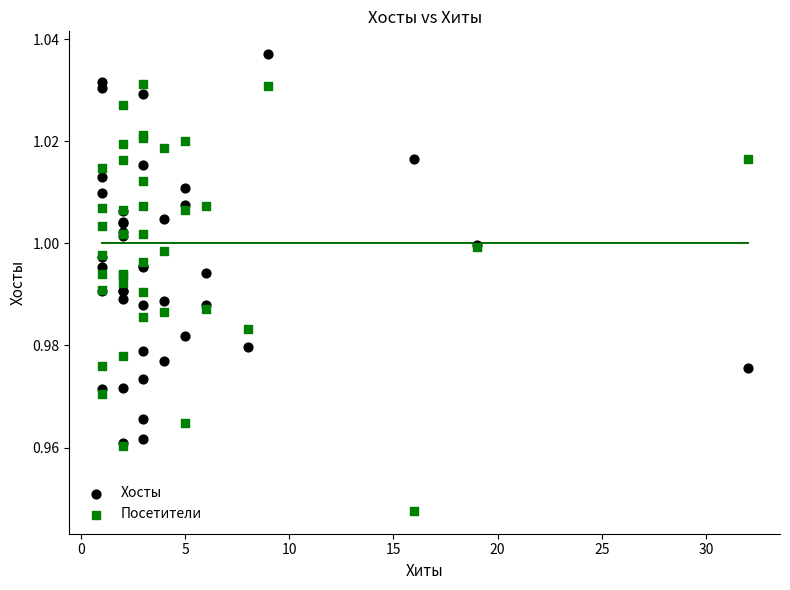

What are all the series names shown in the legend?

Хосты, Посетители